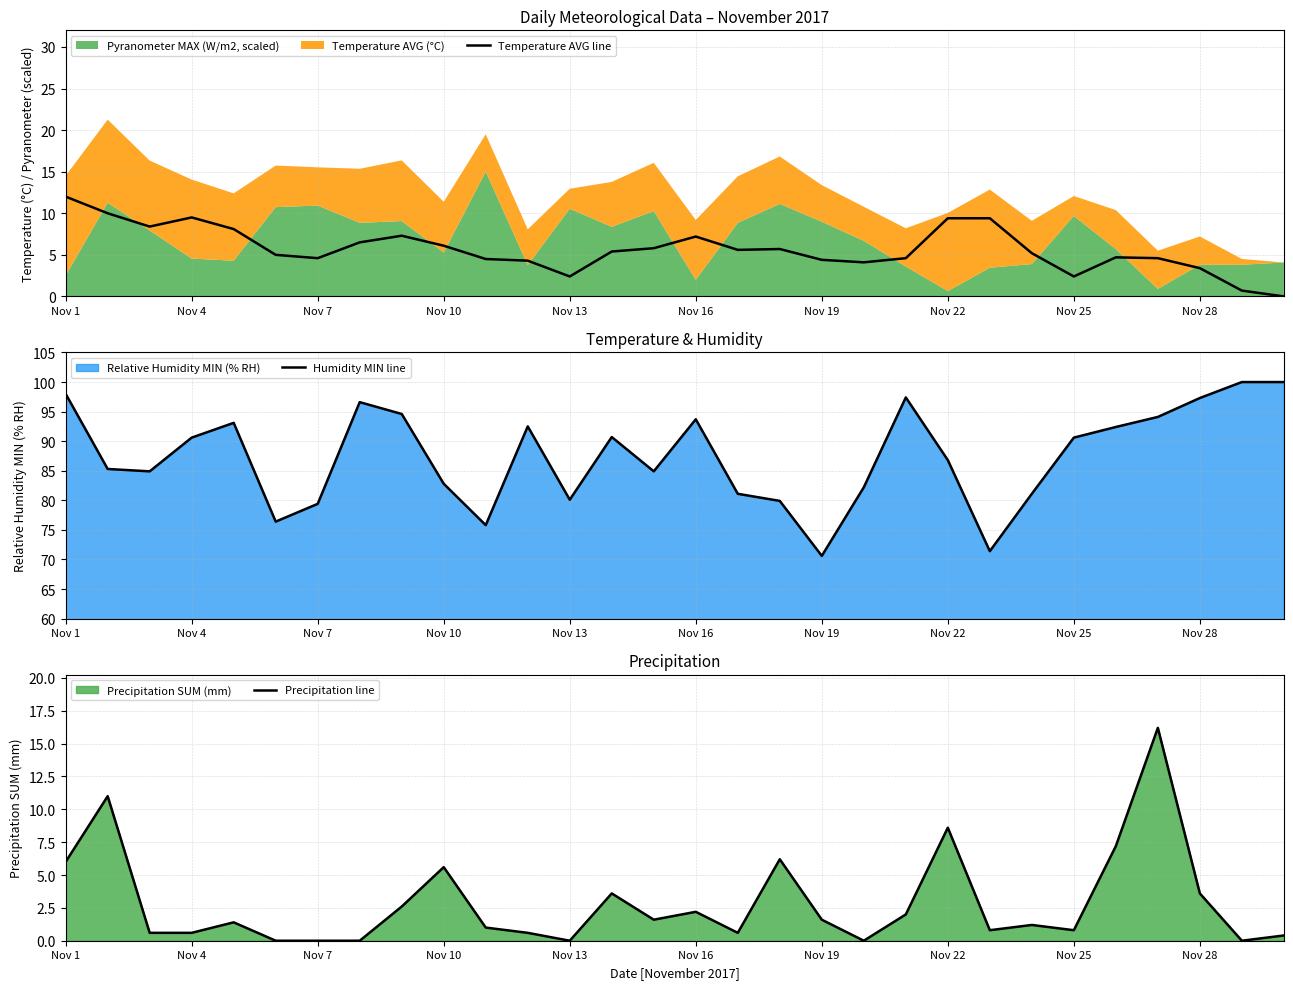

True or false: Temperature AVG line has more than 0 interior local peaks.

True